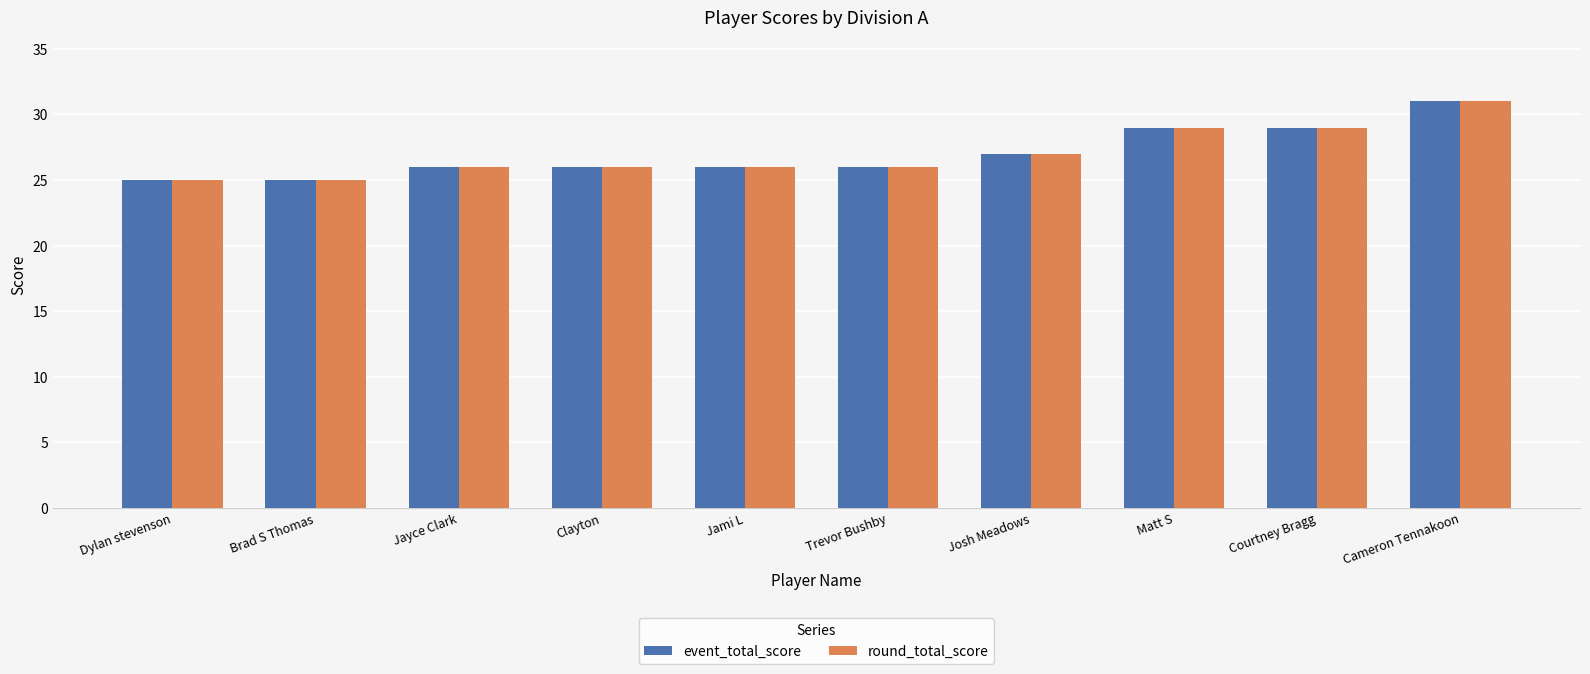

How many data points does each series have?

10